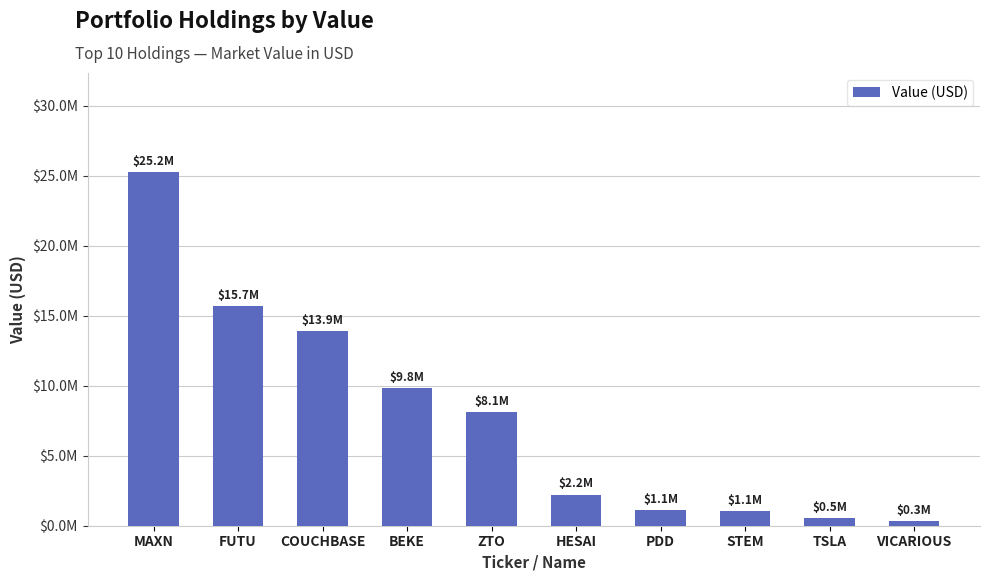

What position from the right is MAXN?

10